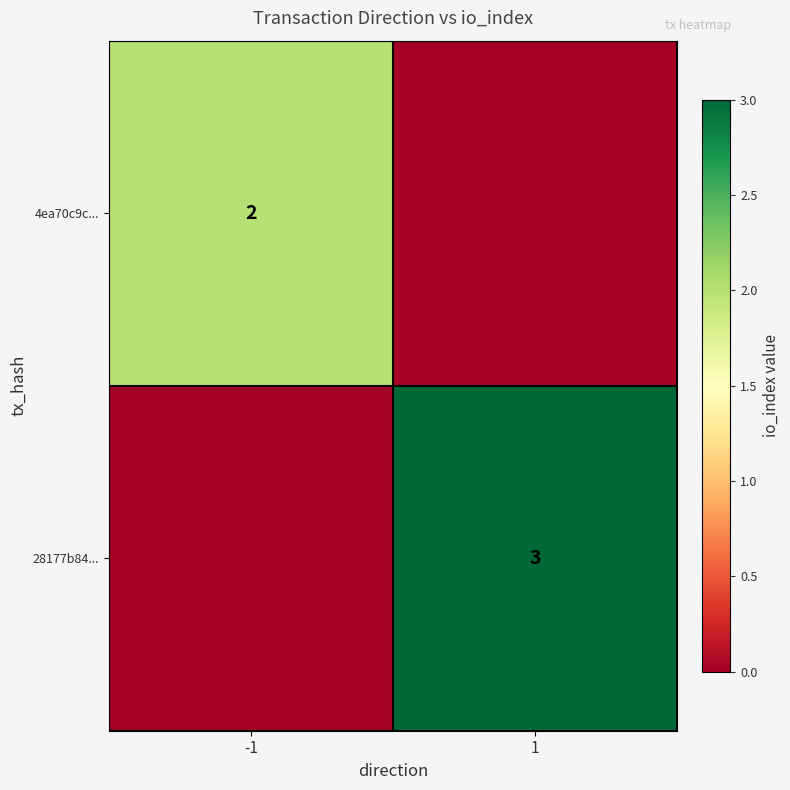

True or false: 28177b84... has a value of 2 at 1.

False